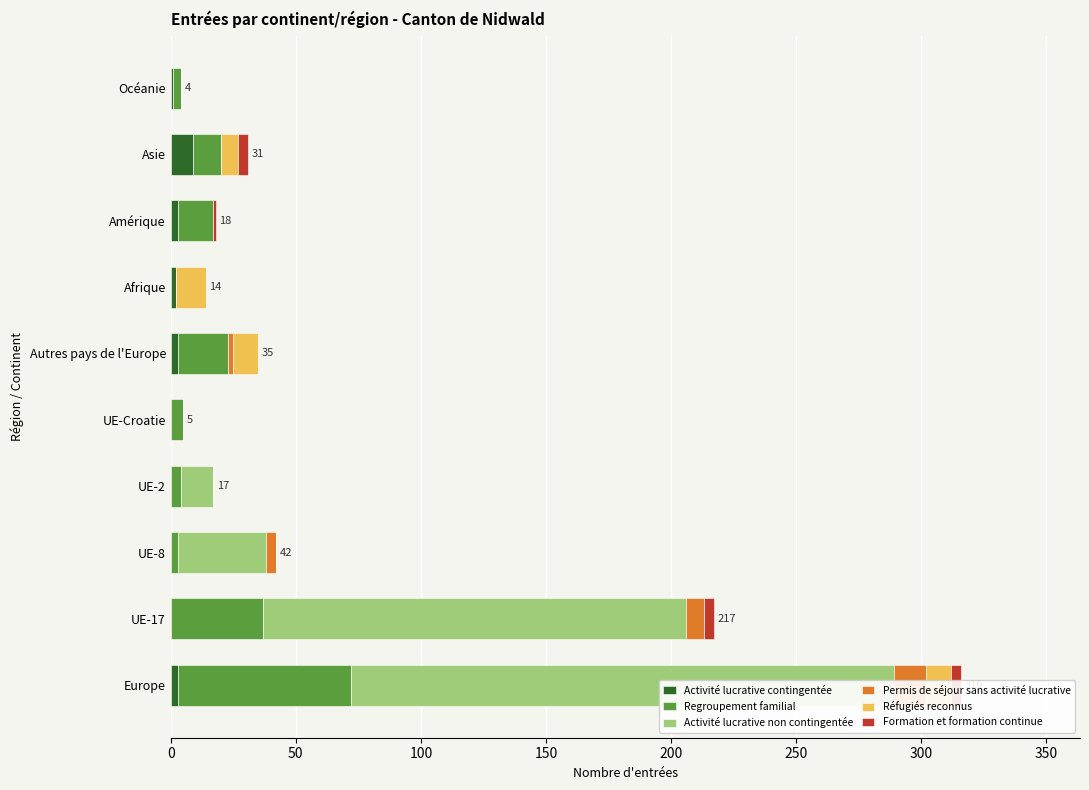

How many bars are there in total?

60